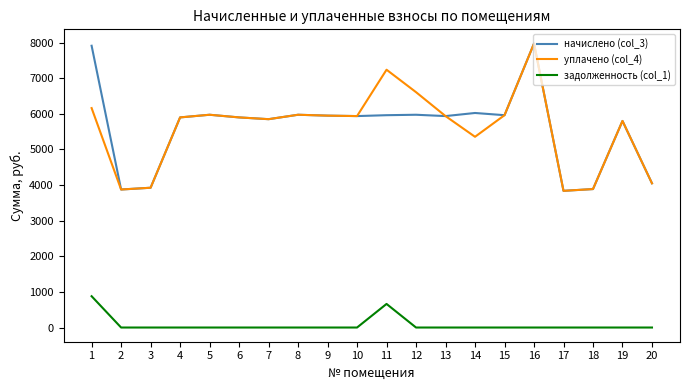

Is the value of задолженность (col_1) at 3 greater than the value of начислено (col_3) at 18?

No